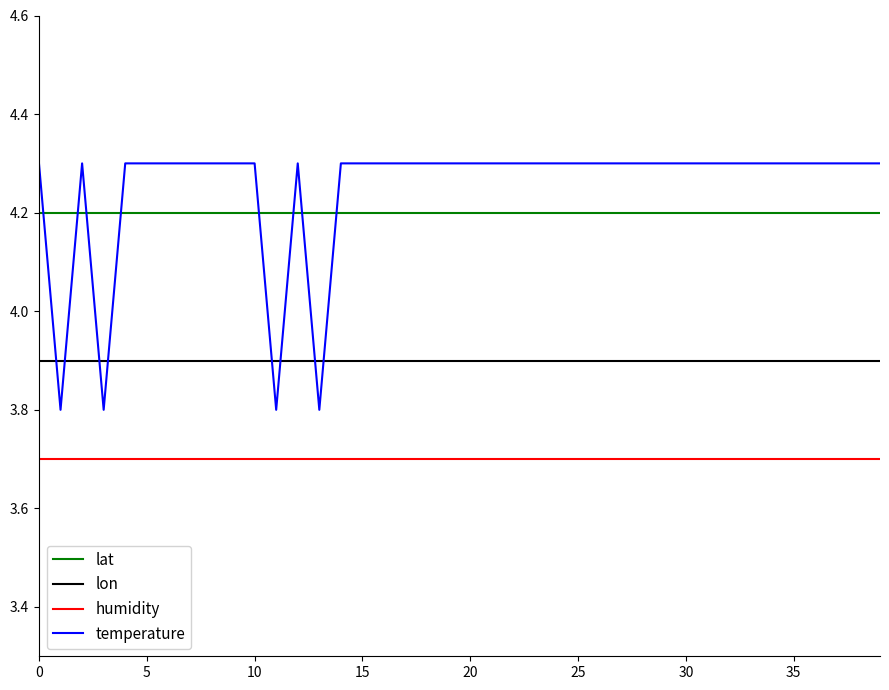

Which series has the widest spread of values?

temperature